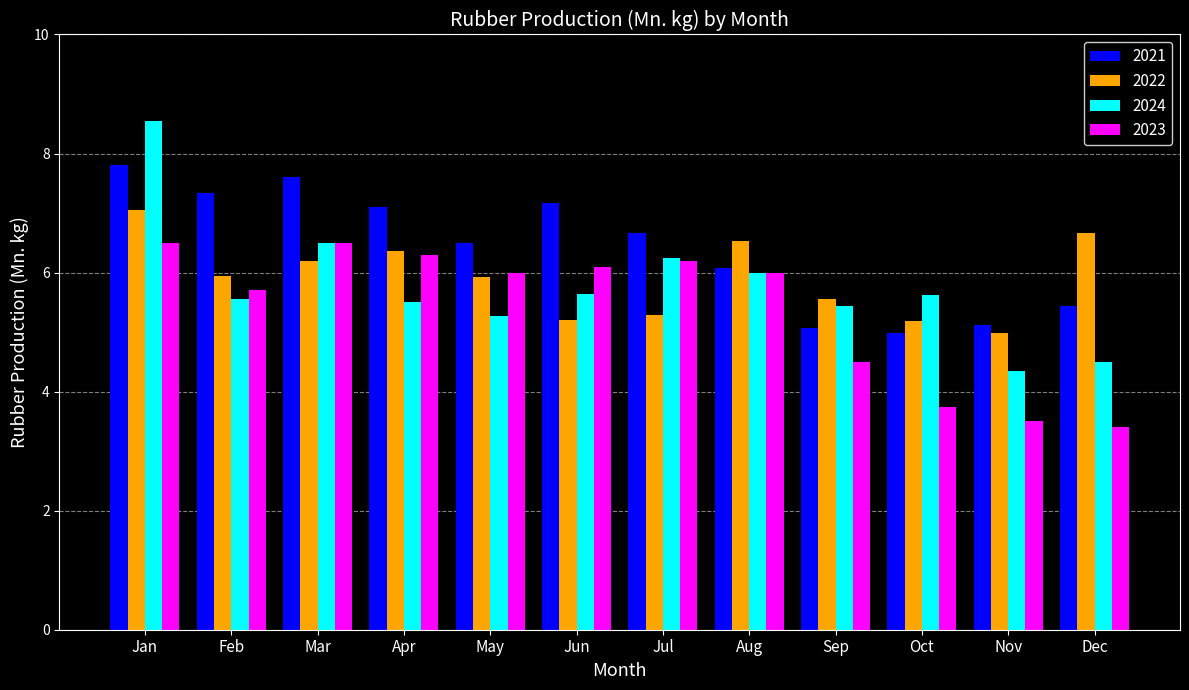

Reading right to left, what are all the values shown in this chart?

2021: 5.4	5.1	5.0	5.1	6.1	6.7	7.2	6.5	7.1	7.6	7.3	7.8
2022: 6.7	5.0	5.2	5.6	6.5	5.3	5.2	5.9	6.4	6.2	5.9	7.0
2024: 4.5	4.4	5.6	5.4	6.0	6.2	5.6	5.3	5.5	6.5	5.6	8.5
2023: 3.4	3.5	3.7	4.5	6.0	6.2	6.1	6.0	6.3	6.5	5.7	6.5